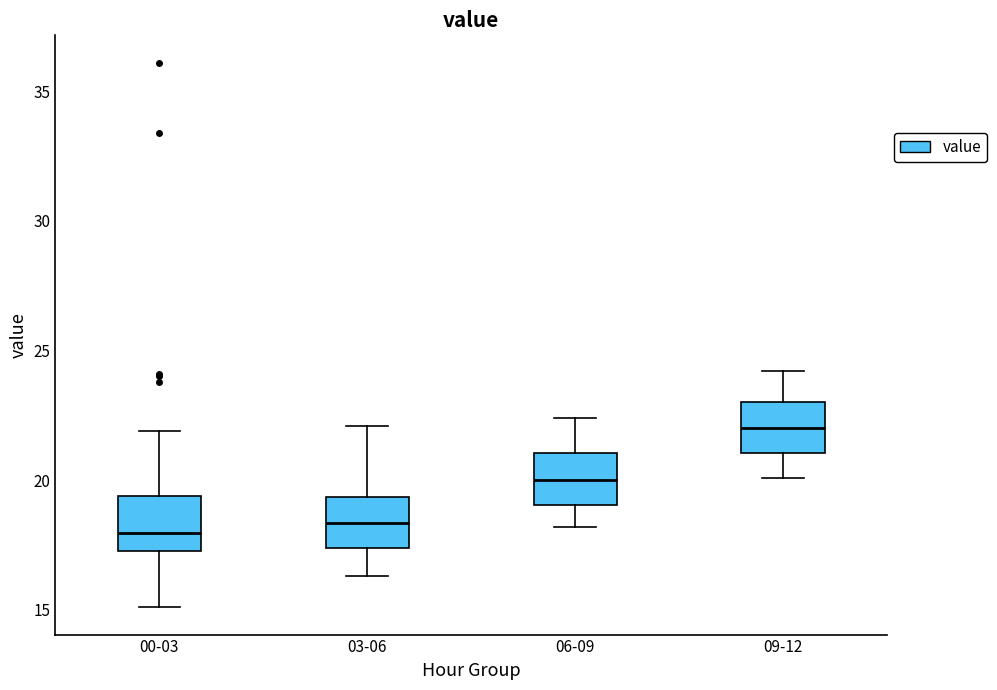

Reading left to right, transcribe this box plot: for each box, give where its median line is, the range the box spans, and where its two whiskers end, as read against the y-axis. The values are not printed on the chart, so give them approximately, as read against the axis.

00-03: median 18.0, box 17.5 to 19.5, whiskers 15.0 to 22.0
03-06: median 18.5, box 17.5 to 19.5, whiskers 16.5 to 22.0
06-09: median 20.0, box 19.0 to 21.0, whiskers 18.0 to 22.5
09-12: median 22.0, box 21.0 to 23.0, whiskers 20.0 to 24.0